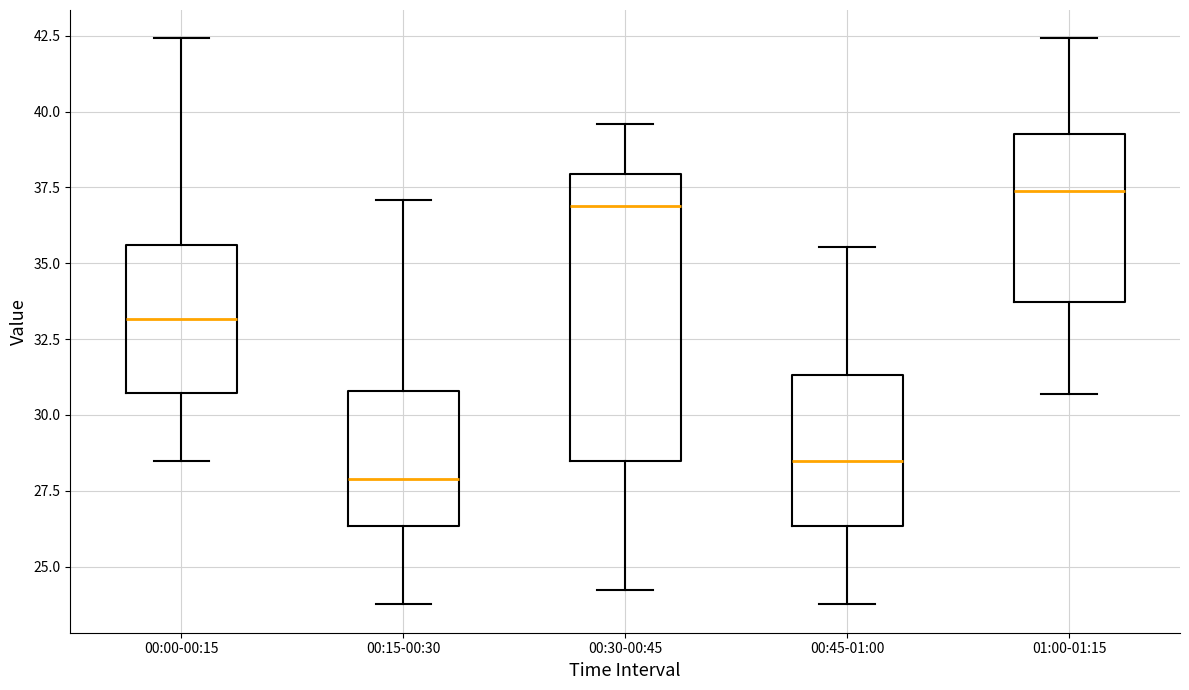

Reading left to right, read every box against the y-axis: the position of its median line, the range the box covers, and the ends of its whiskers. The values are not printed on the chart, so give them approximately, as read against the axis.

00:00-00:15: median 33.0, box 30.5 to 35.5, whiskers 28.5 to 42.5
00:15-00:30: median 28.0, box 26.5 to 31.0, whiskers 24.0 to 37.0
00:30-00:45: median 37.0, box 28.5 to 38.0, whiskers 24.0 to 39.5
00:45-01:00: median 28.5, box 26.5 to 31.5, whiskers 24.0 to 35.5
01:00-01:15: median 37.5, box 33.5 to 39.5, whiskers 30.5 to 42.5